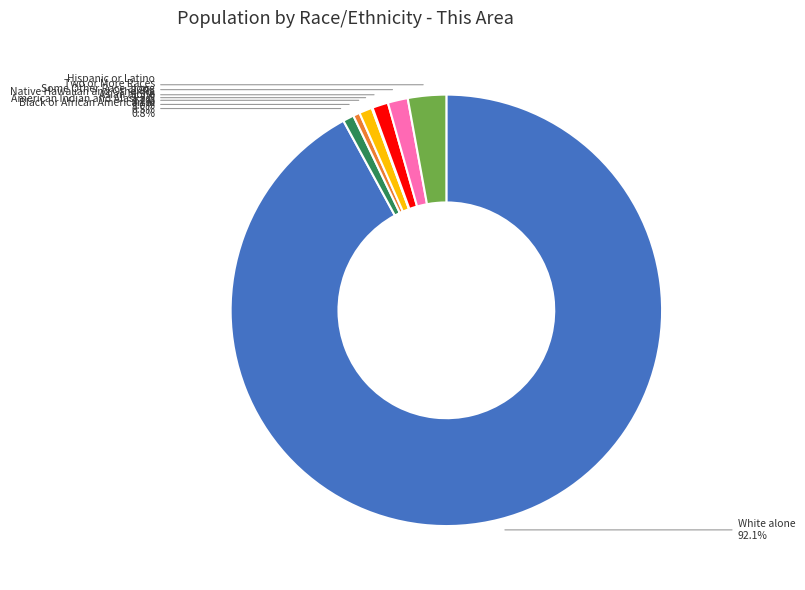

Is there any slice that represents more than half of the pie?

Yes